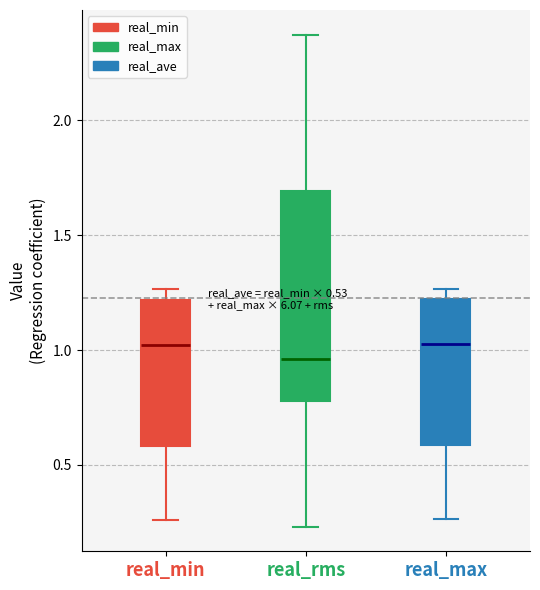

Which box's median line is the lowest?

real_rms